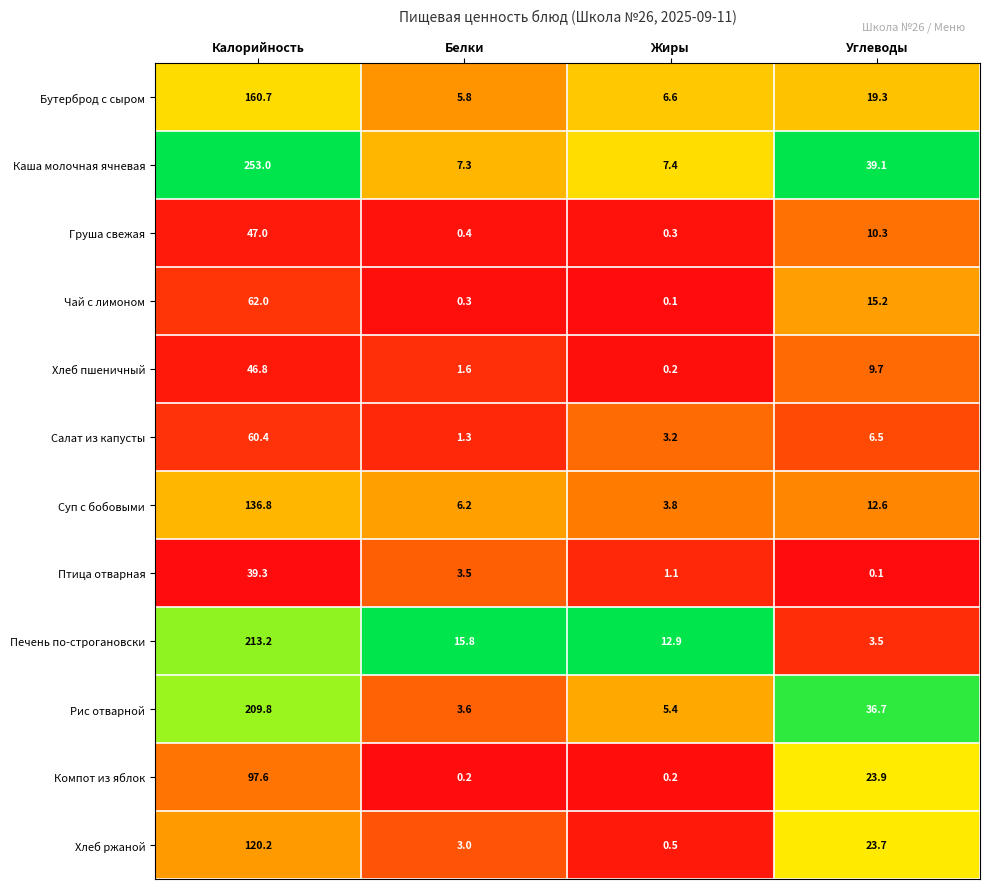

What is the maximum value for Печень по-строгановски?

213.2